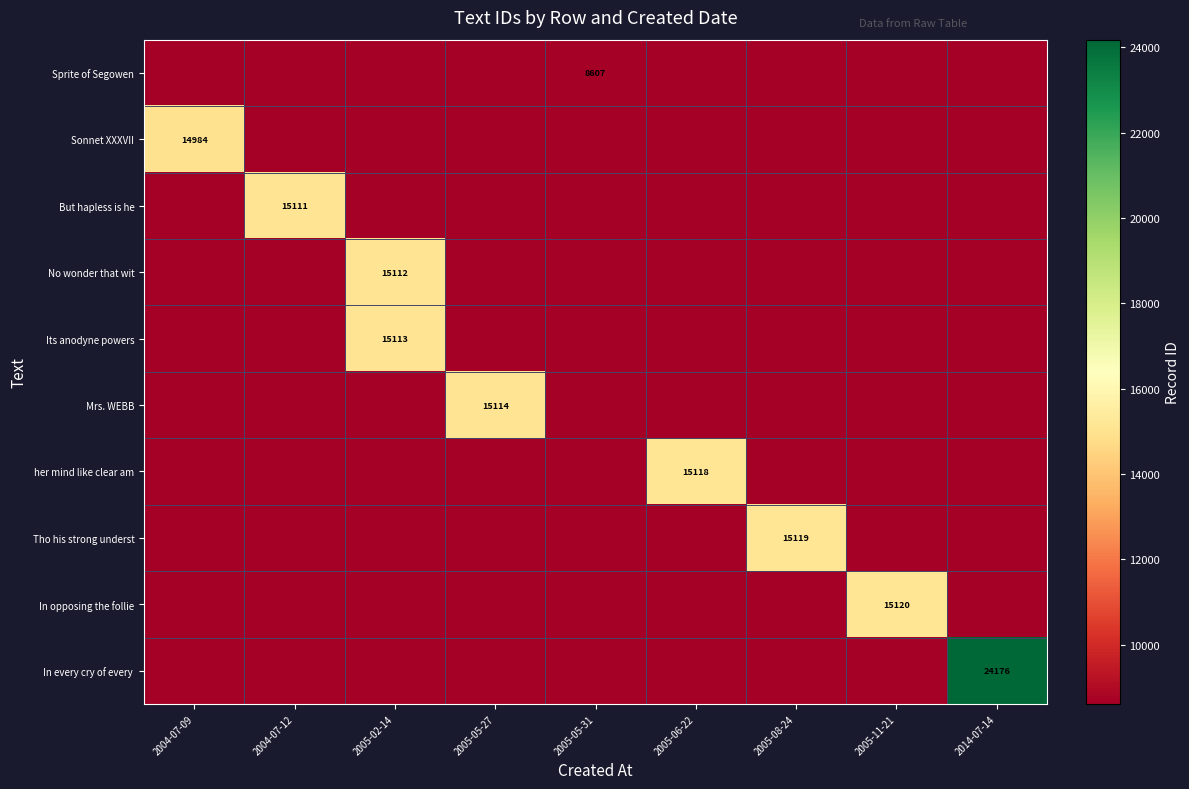

List the labels in order of But hapless is he value, smallest first.

2004-07-09, 2005-02-14, 2005-05-27, 2005-05-31, 2005-06-22, 2005-08-24, 2005-11-21, 2014-07-14, 2004-07-12